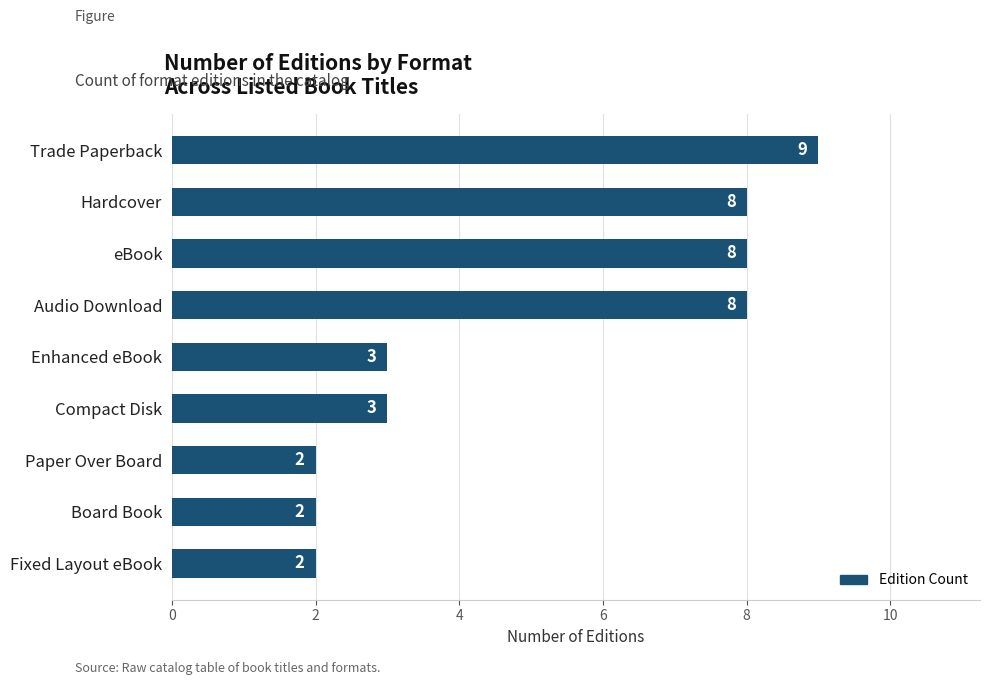

What is the value of the 9th bar from the top?

2